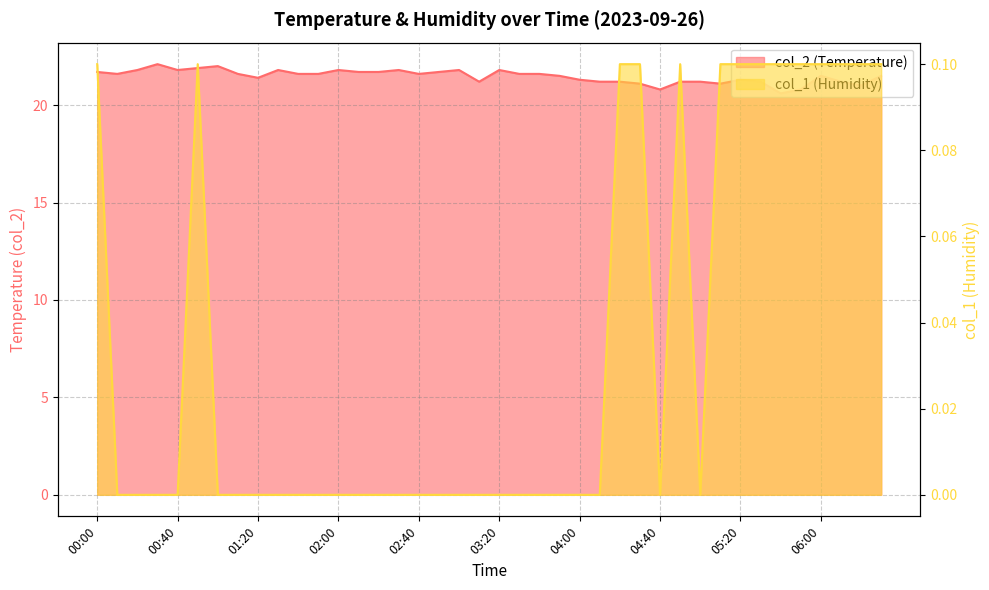

Which category has the lowest value in the col_2 series?

05:40